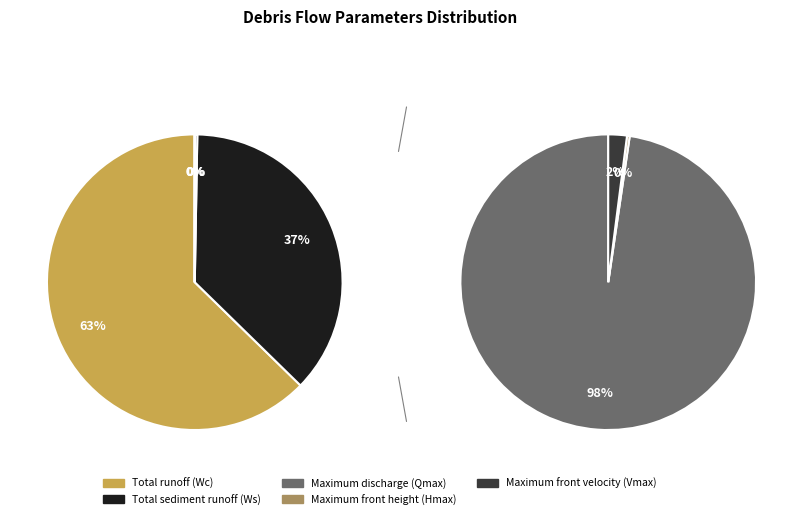

What is the total percentage of Maximum discharge (Qmax) and Maximum front velocity (Vmax)?

0.3%